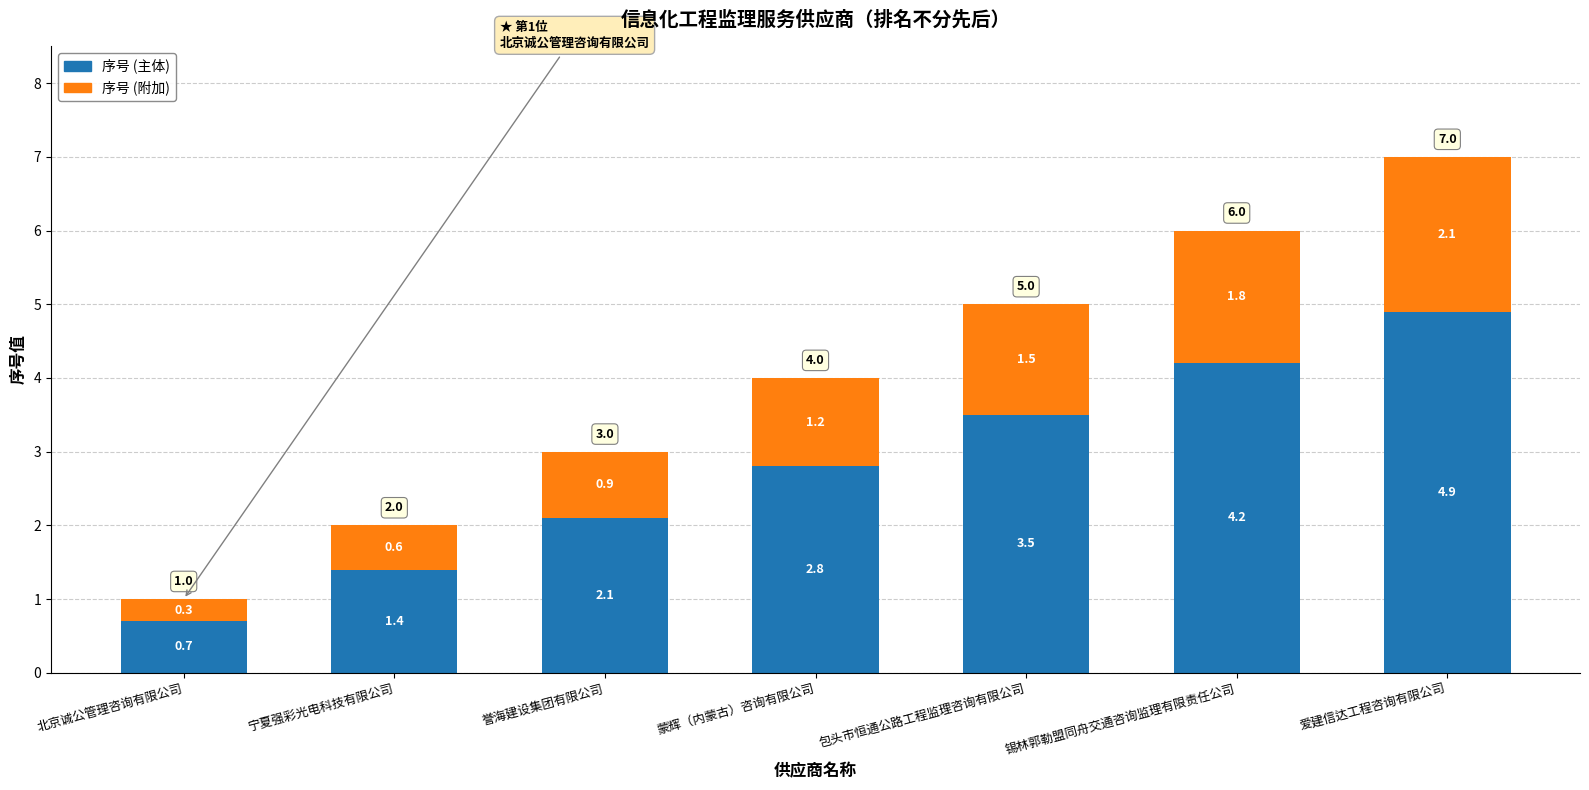

What is the highest value of the 序号 (主体) series?

4.9